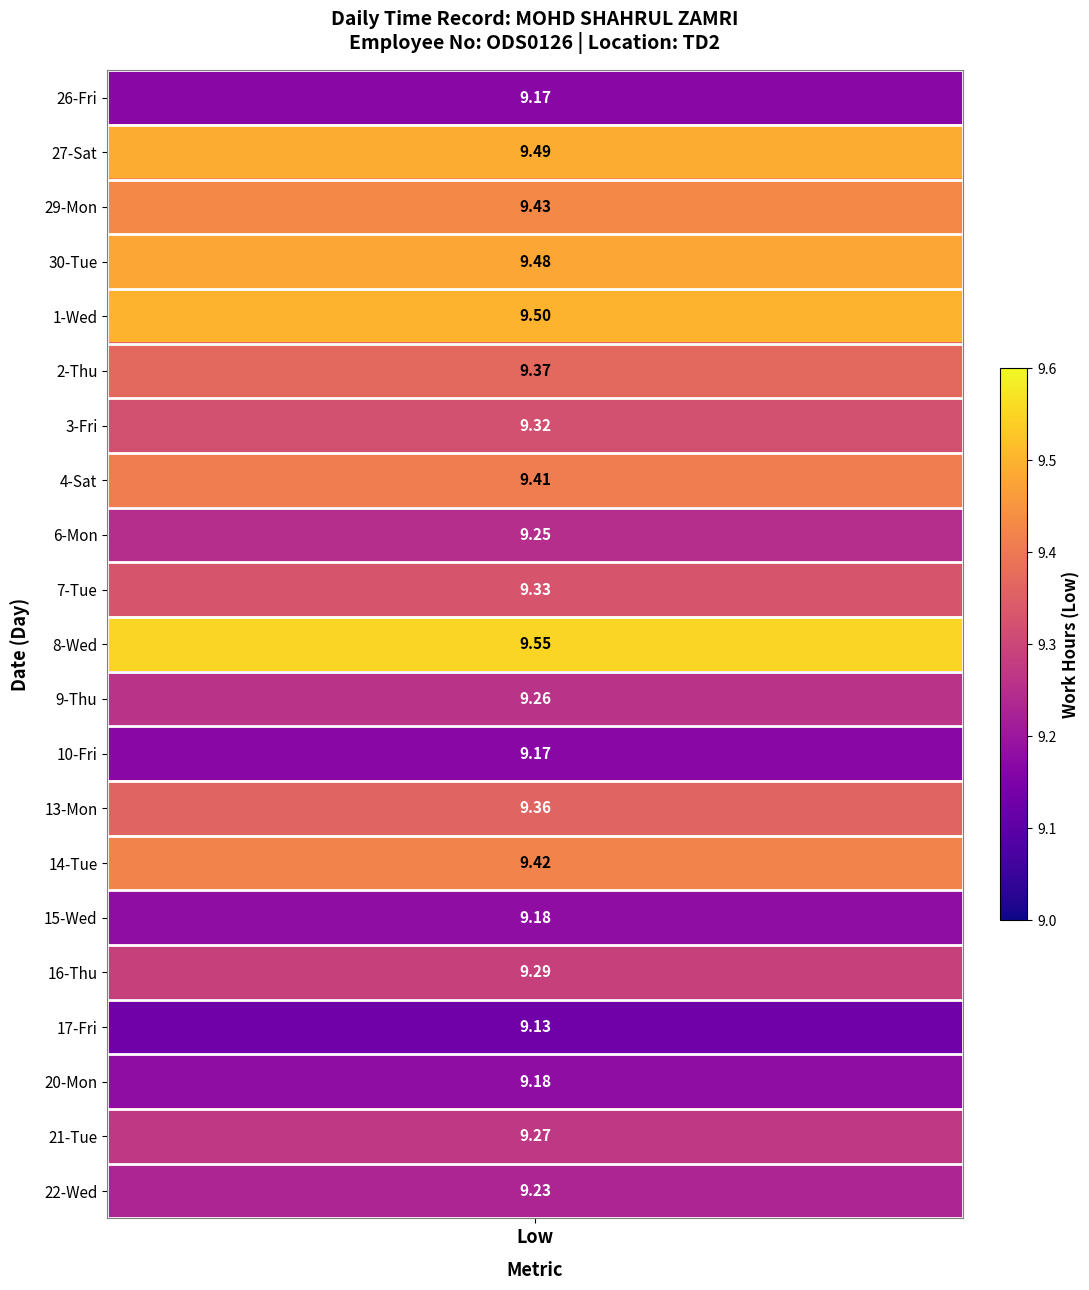

Which series has the widest spread of values?

8-Wed